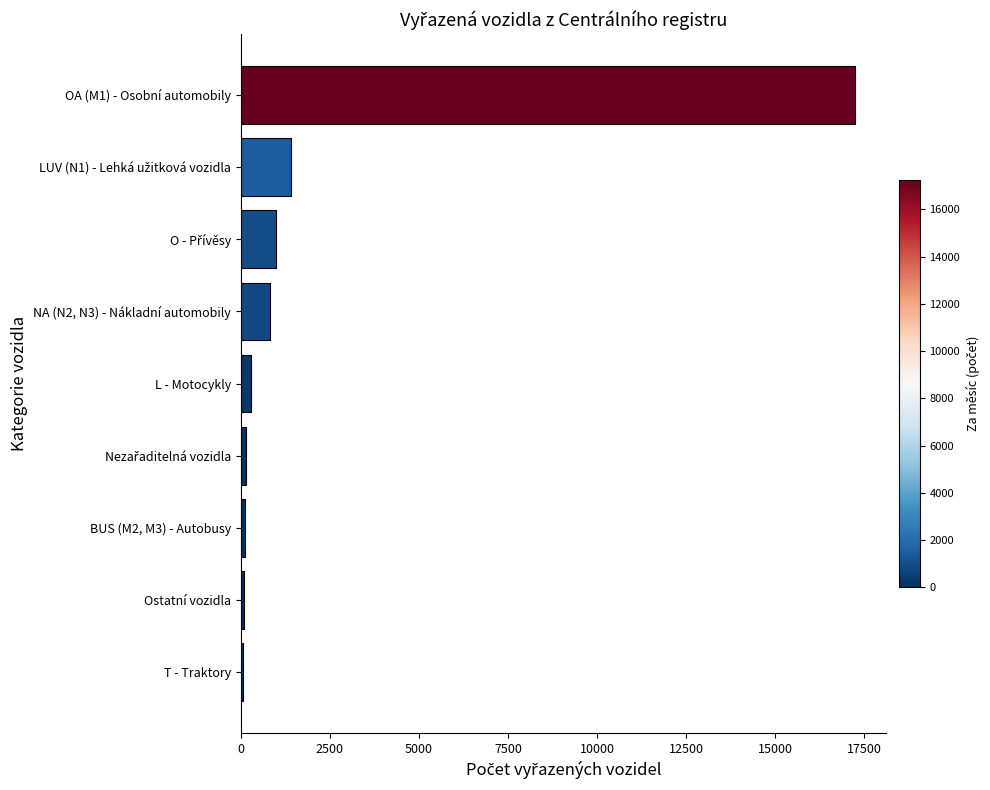

What is the maximum value shown in the chart?

17248